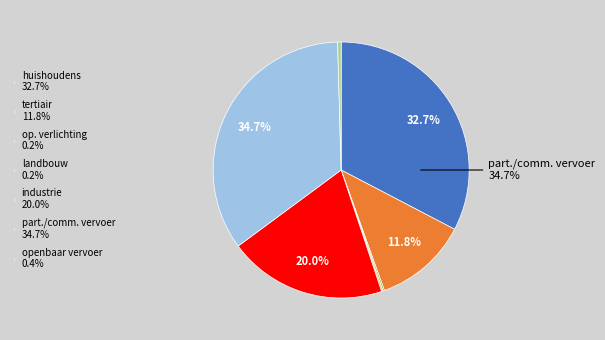

To the nearest percent, what is the combined percentage of huishoudens and tertiair?

45%